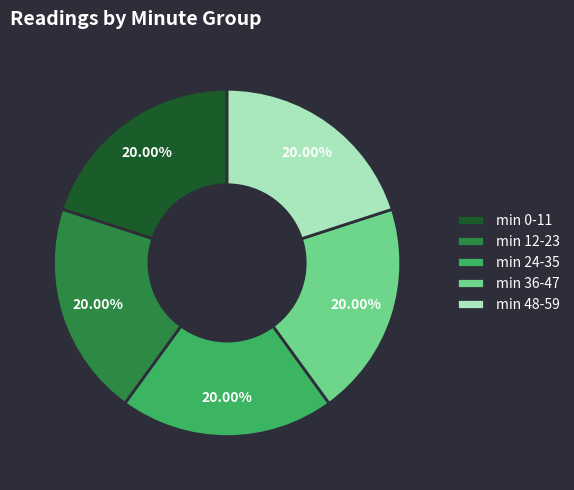

Do min 48-59 and min 36-47 together represent more than half of the pie?

No